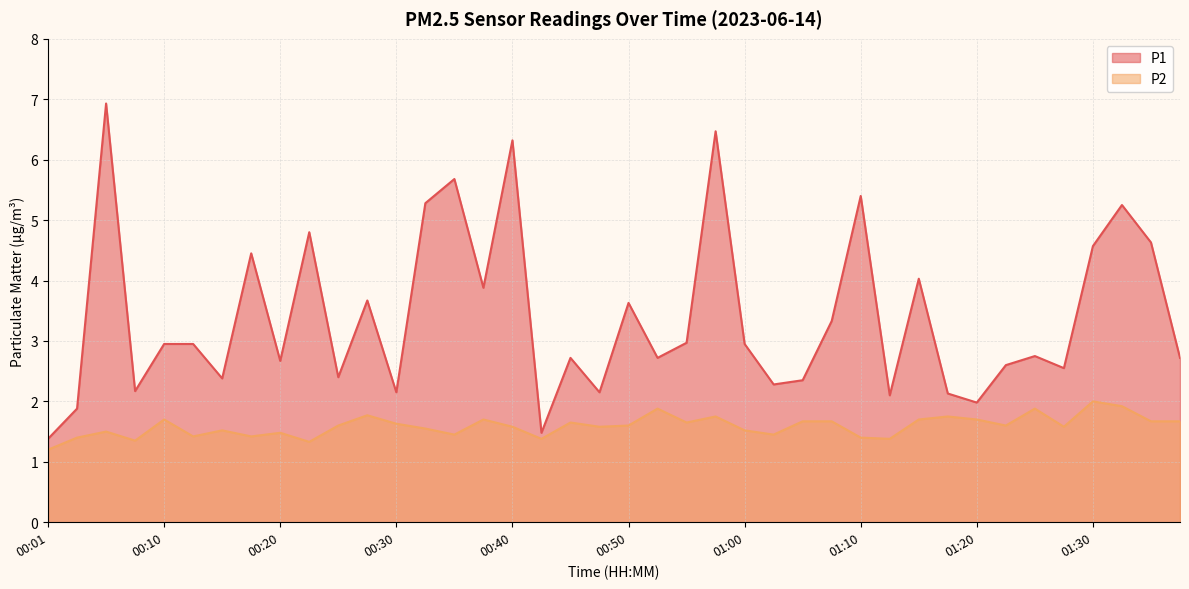

Between 00:13 and 01:38, which series saw the biggest shift?

P2